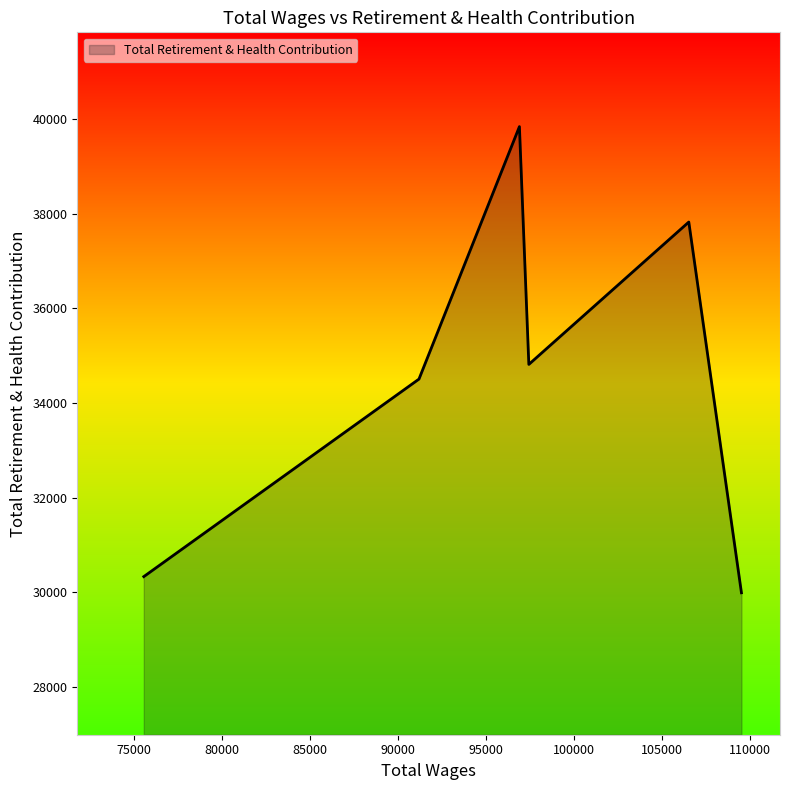

What is the minimum value shown in the chart?

29987